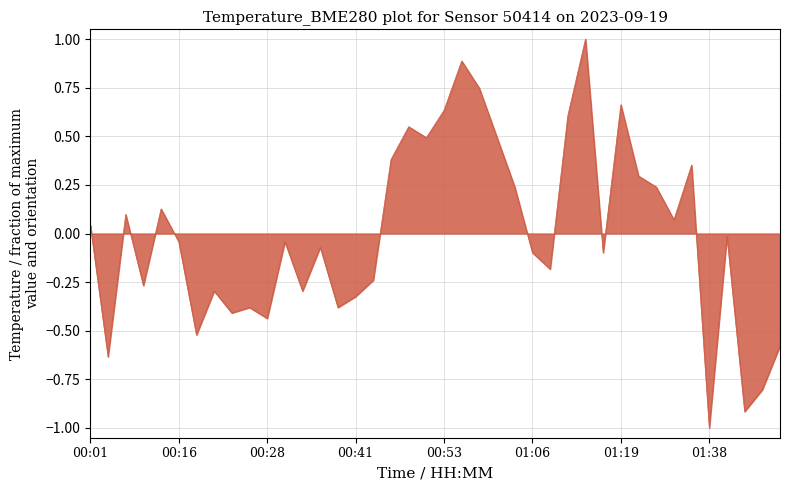

How many interior local peaks (higher than both neighbors) does the data have?

12